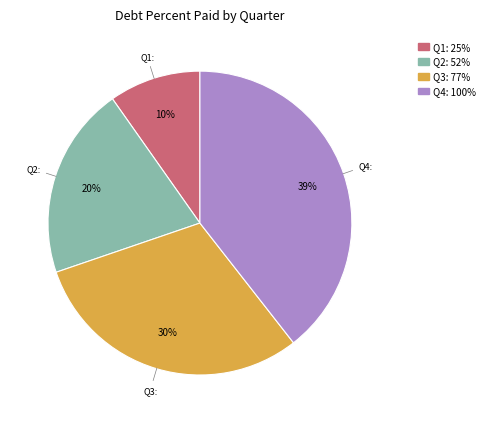

How many slices are in this pie chart?

4